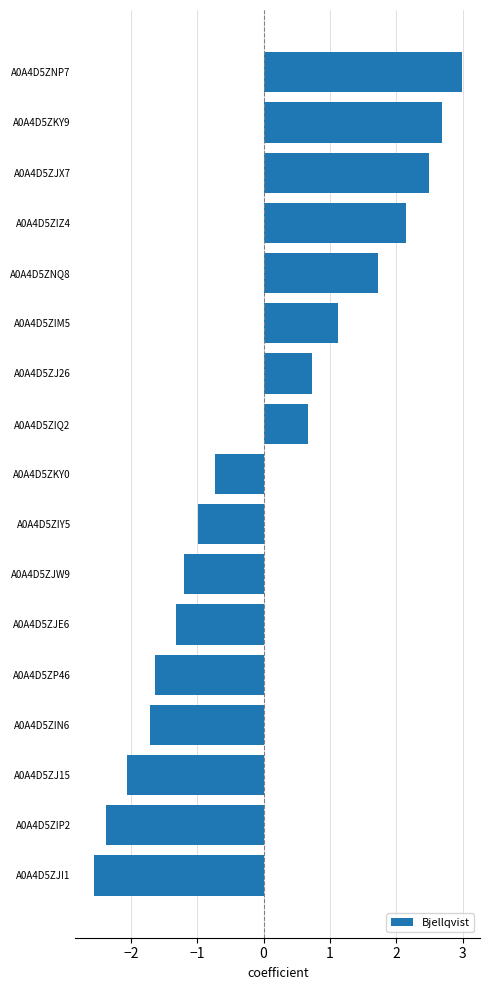

The chart shows a value of -2.9 at A0A4D5ZIN6. True or false?

False